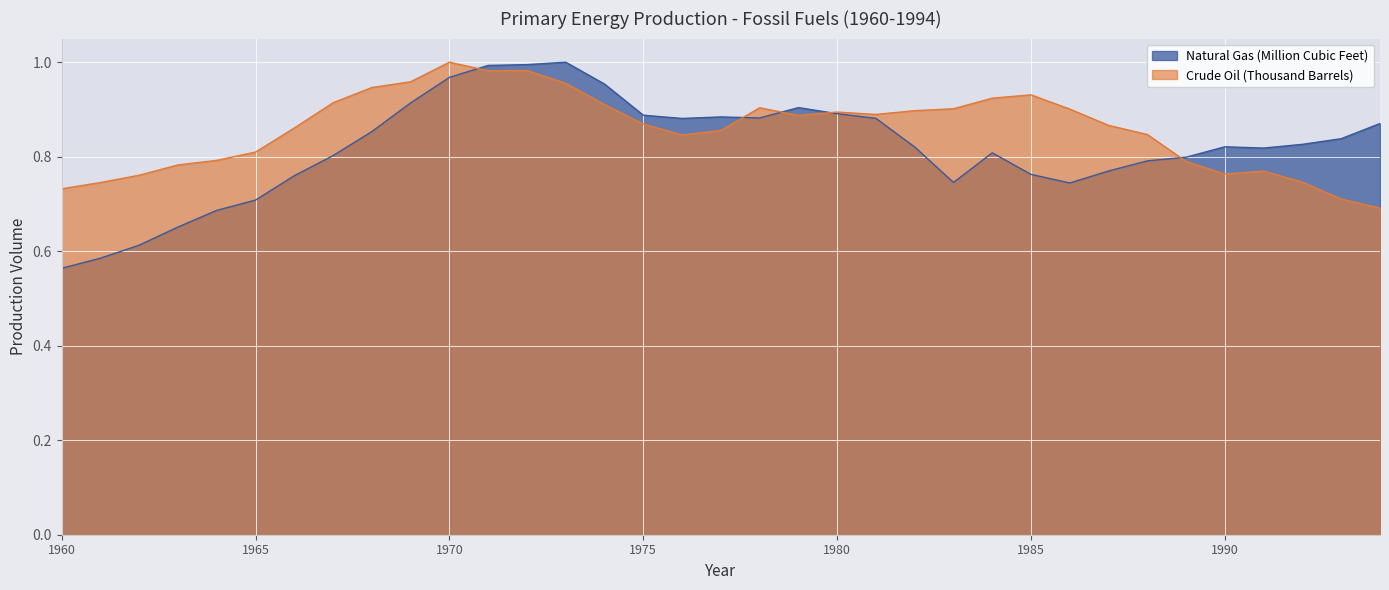

At which category is the sum across all series the highest?

1972